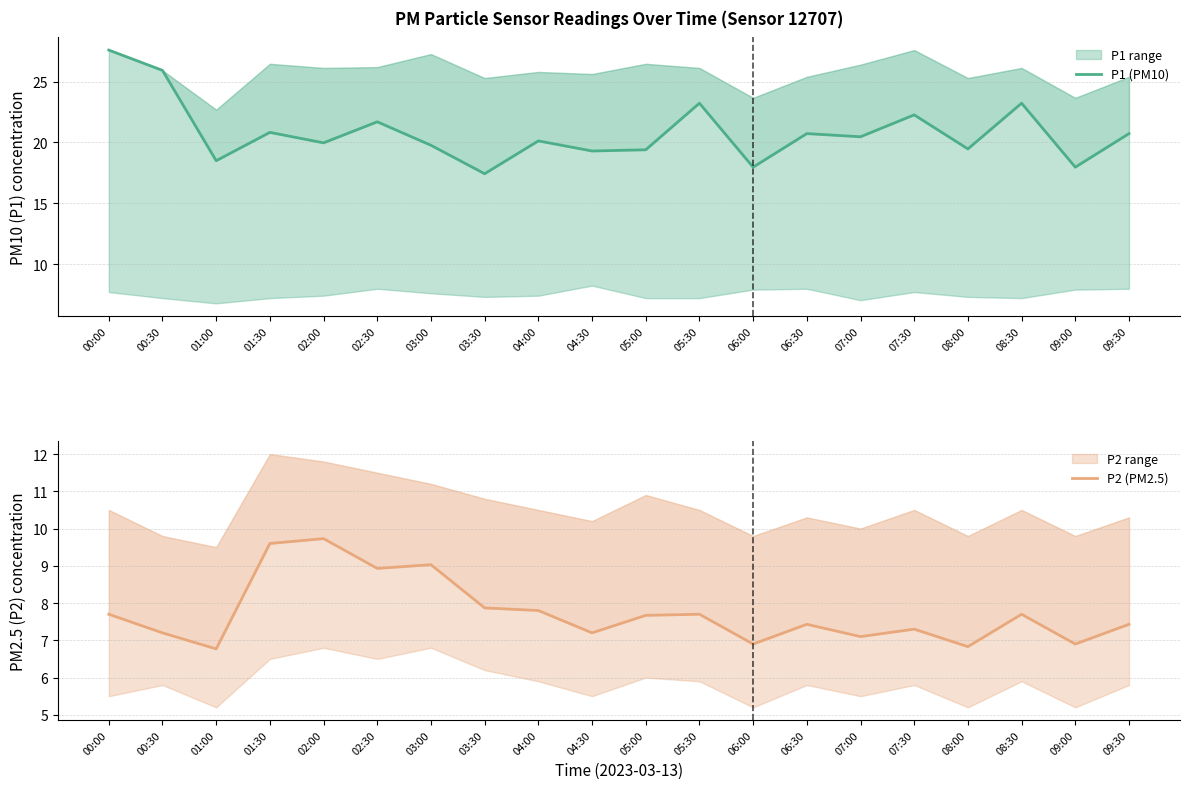

Is it true that P2 (PM2.5) equals 13.0 at 01:30?

False